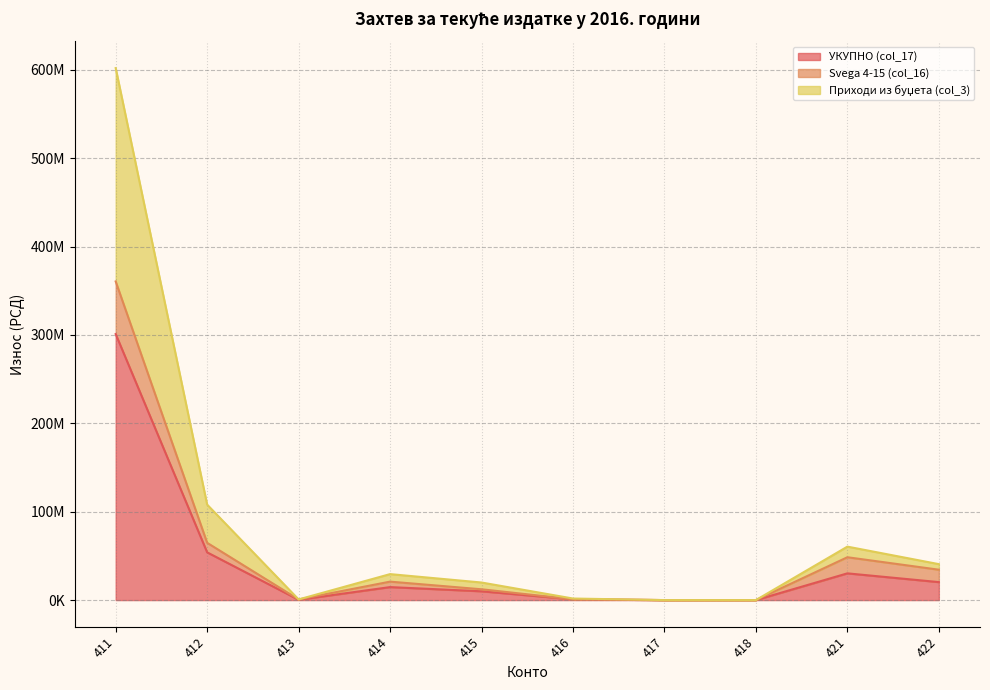

What is the difference between the maximum and minimum values in the Приходи из буџета (col_3) series?

602045700